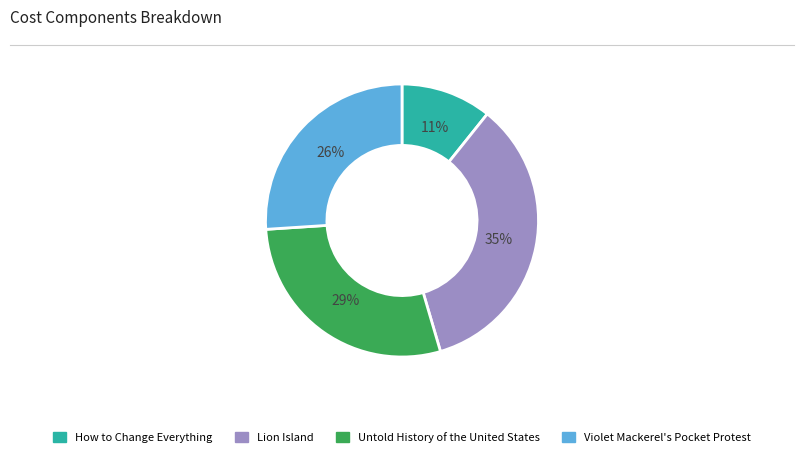

Between Untold History of the United States and Violet Mackerel's Pocket Protest, which is larger?

Untold History of the United States